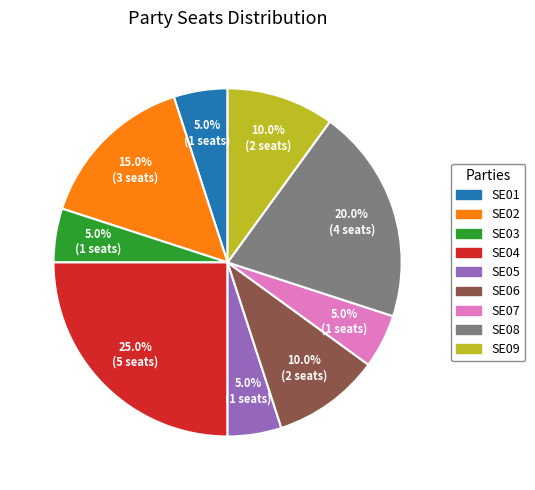

Does any single category account for the majority?

No